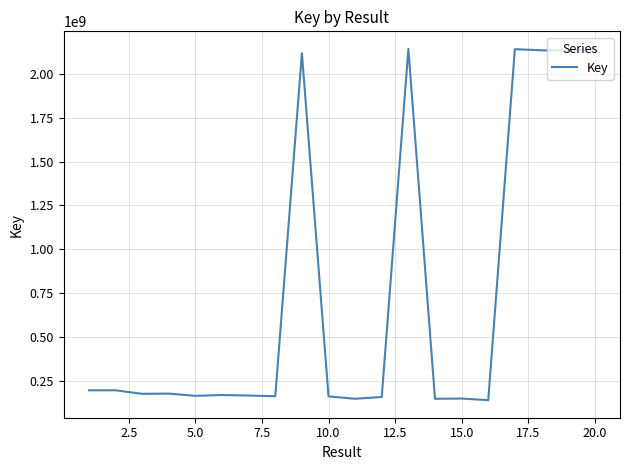

What is the difference between the maximum and minimum values?

2001850420